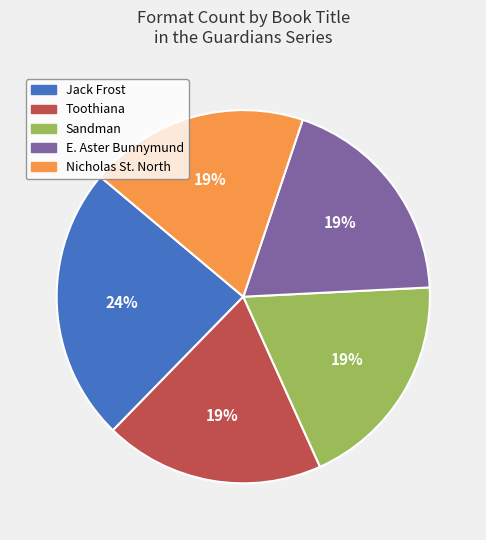

Is there any slice that represents more than half of the pie?

No